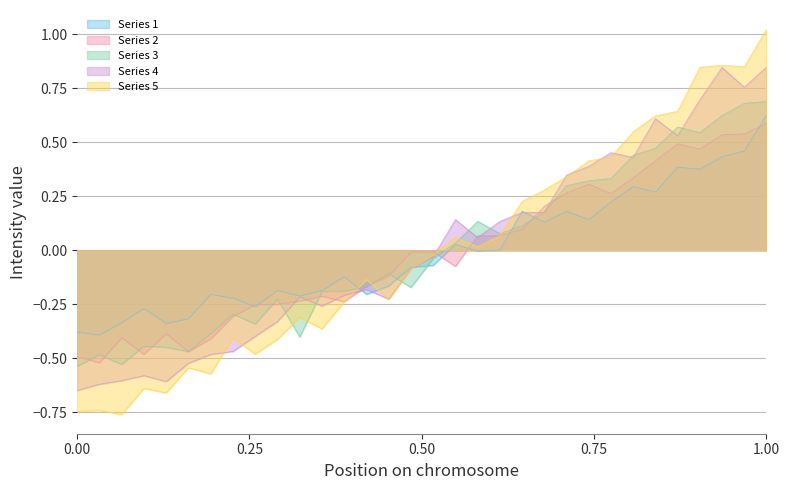

The Series 2 series shows 0.6 at 1.00. True or false?

True